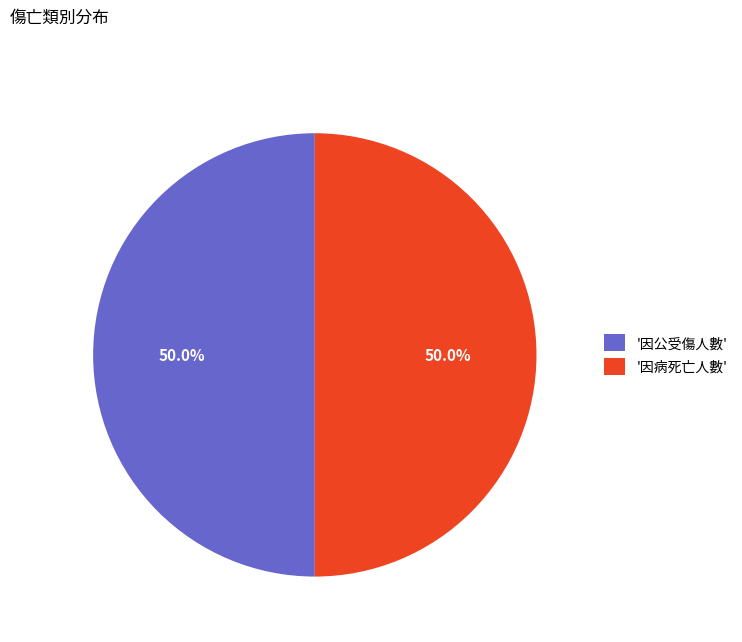

To the nearest percent, what is the difference between the largest and smallest slice percentages?

0%